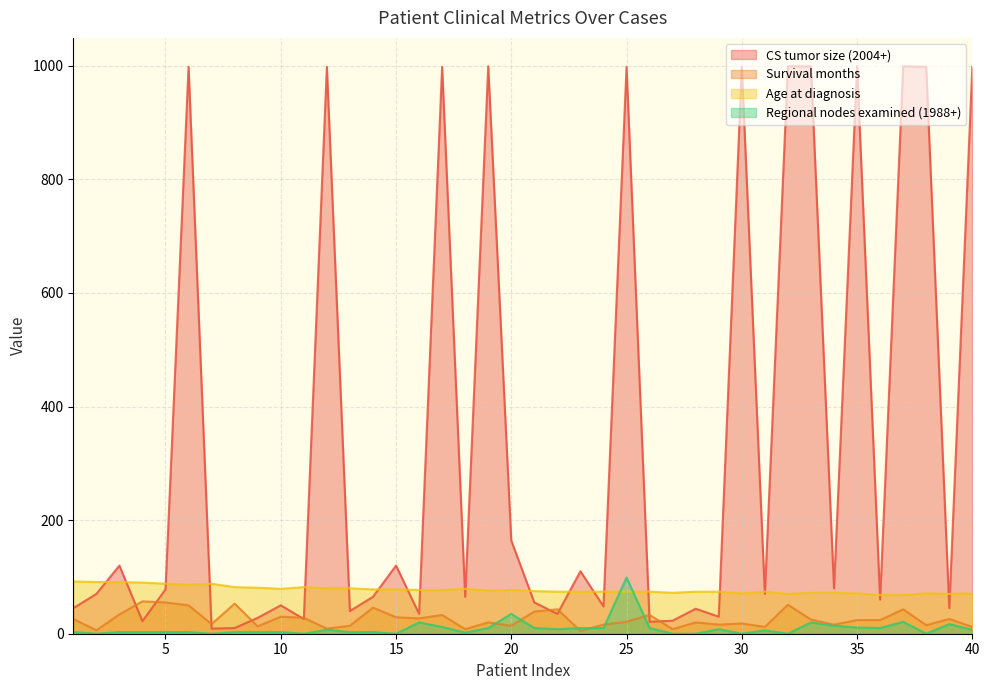

What is the difference between the CS tumor size (2004+) values at 26 and 30?

977